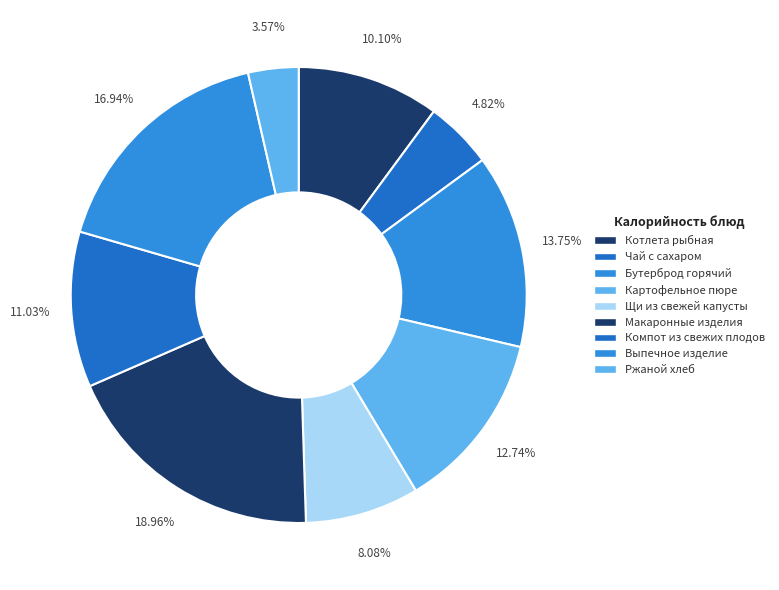

Which category has the smallest portion of the pie?

Ржаной хлеб